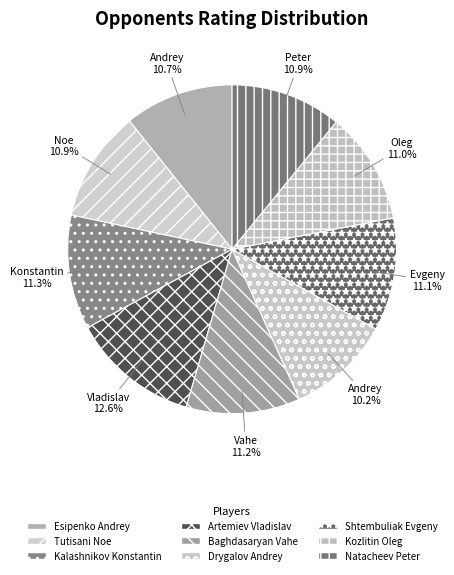

What percentage do Kalashnikov Konstantin and Kozlitin Oleg together represent?

22.3%